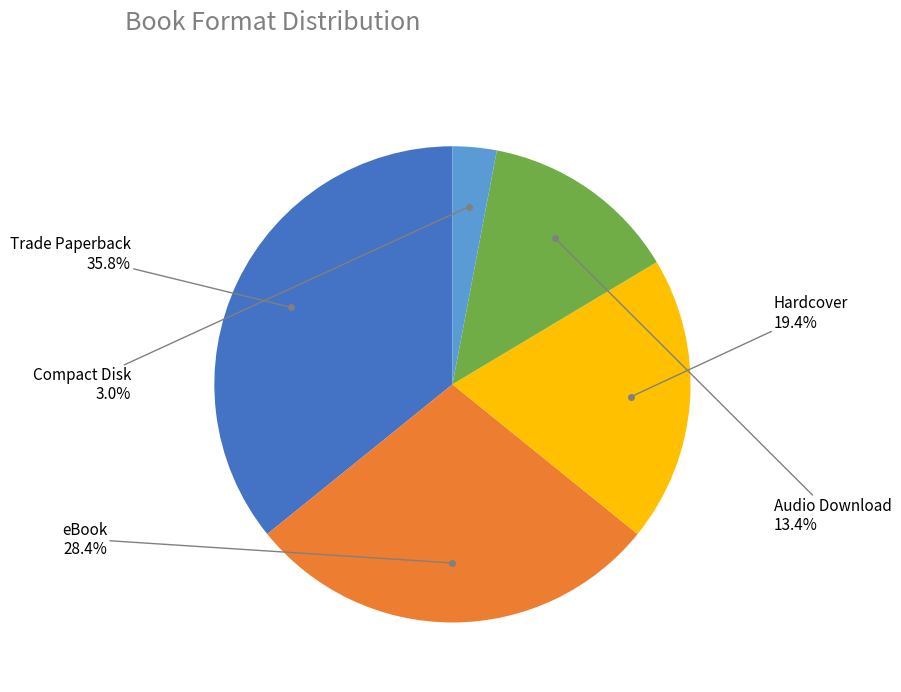

Is there a majority slice in this chart?

No